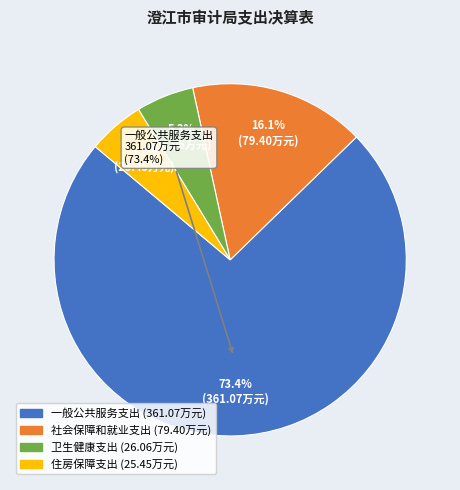

The 一般公共服务支出 slice represents 73% of the pie. True or false?

True